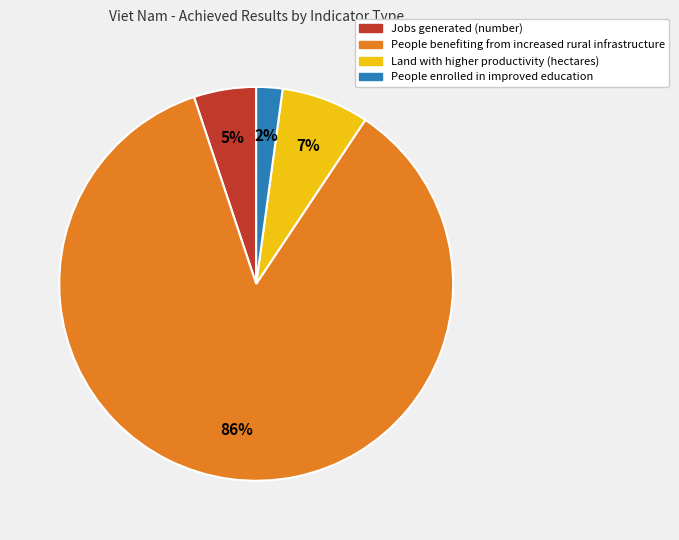

To the nearest percent, what percentage of the pie is Land with higher productivity (hectares)?

7%